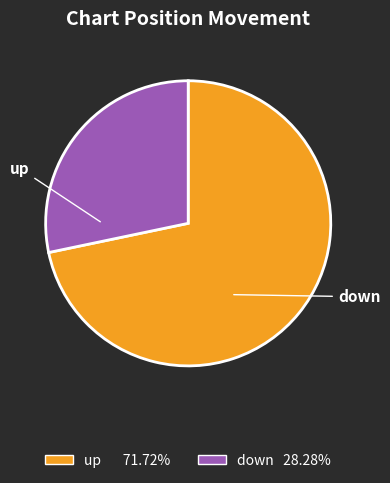

What is the largest slice in the pie chart?

up